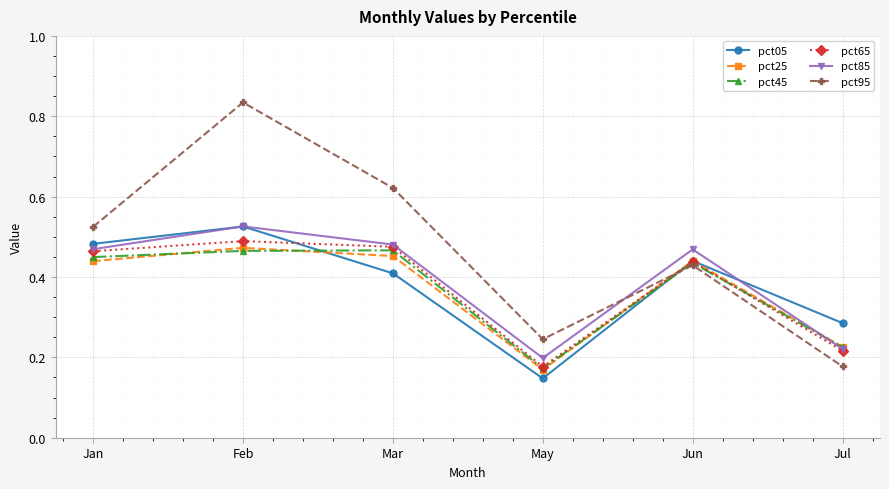

Which series changed the most between Jun and Jul?

pct95